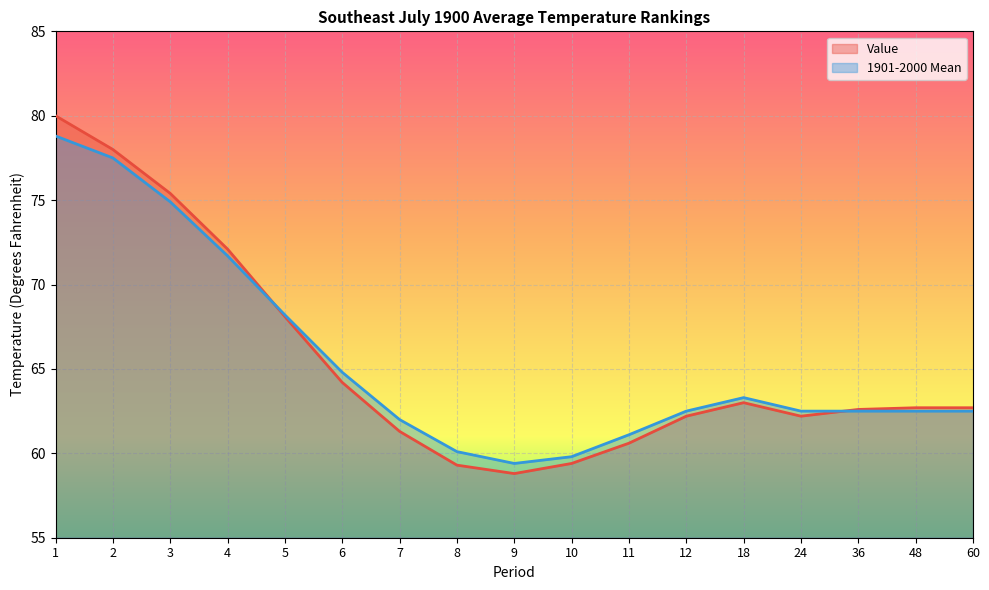

What is the approximate value of 1901-2000 Mean at 9?

59.4